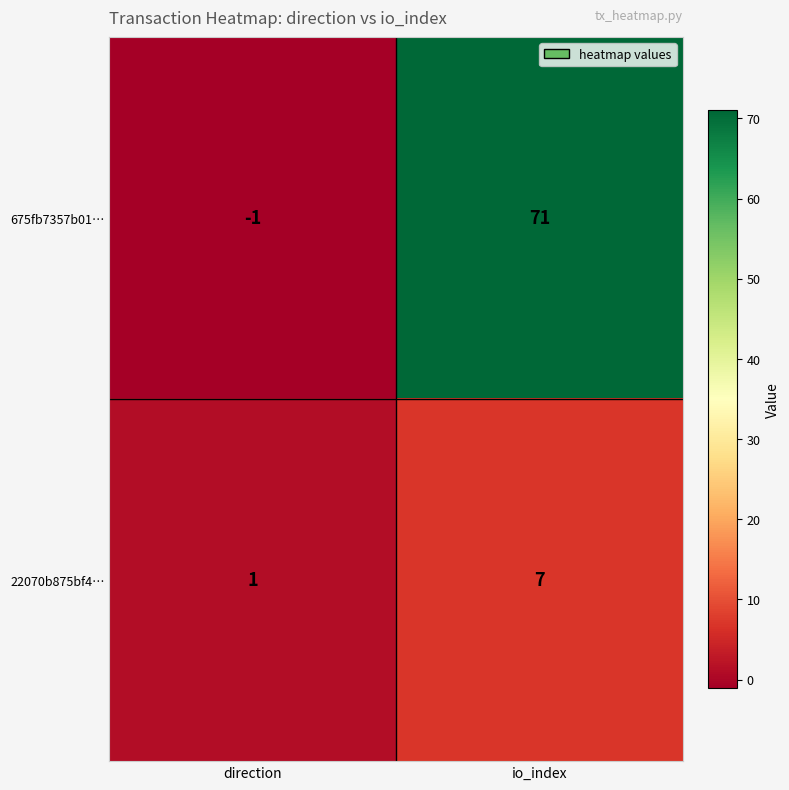

Rank the series by their average value, from highest to lowest.

675fb7357b01…, 22070b875bf4…